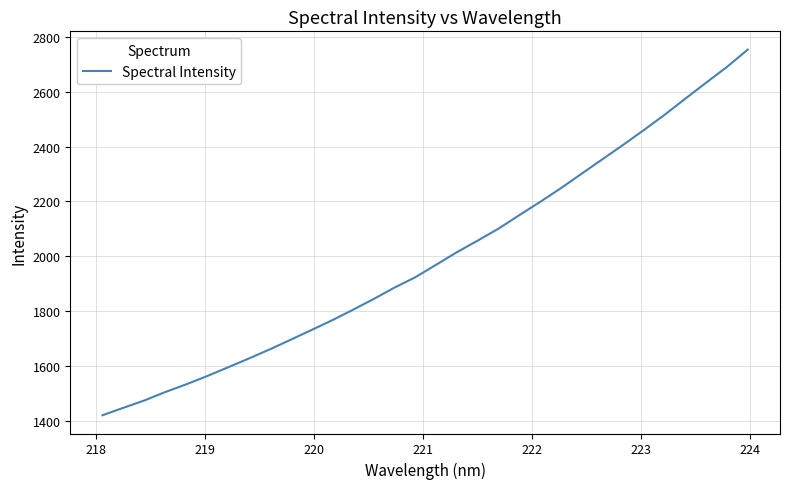

True or false: there are more than 1 points higher than both neighbors.

False